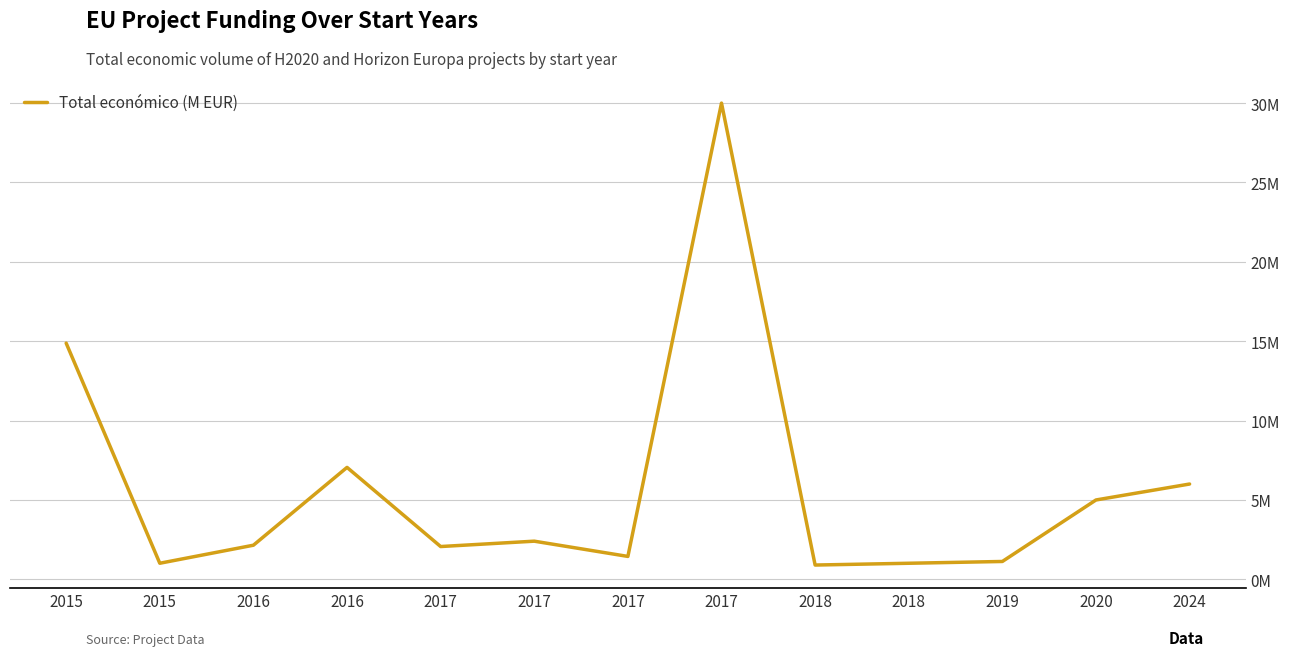

What is the change in value from 2015 to 2020?

-9.9